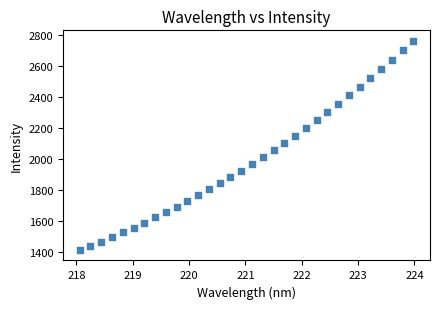

What is the range of X values (max minus min)?

5.9